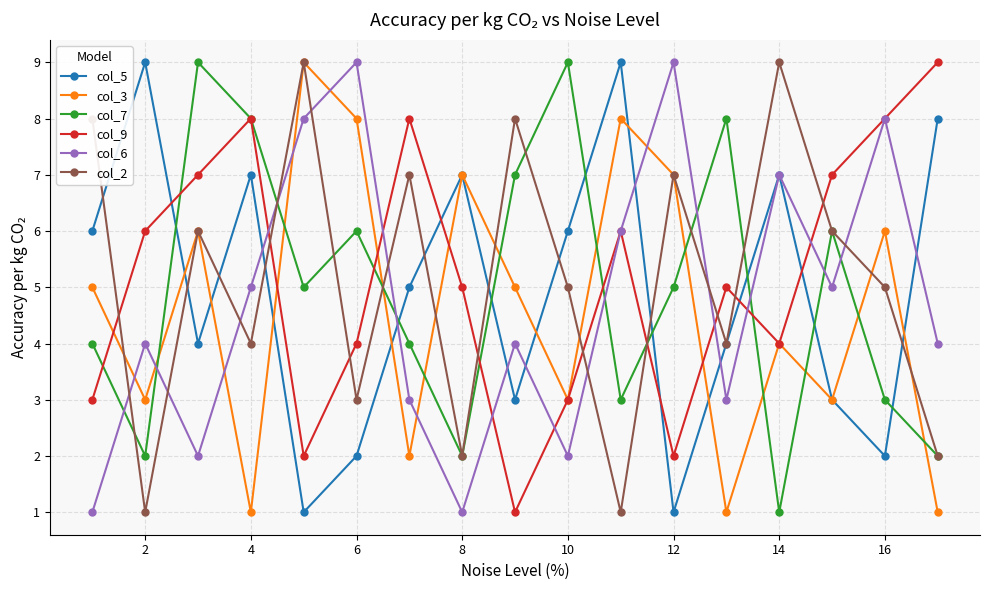

True or false: col_7 has more than 2 points higher than both neighbors.

True